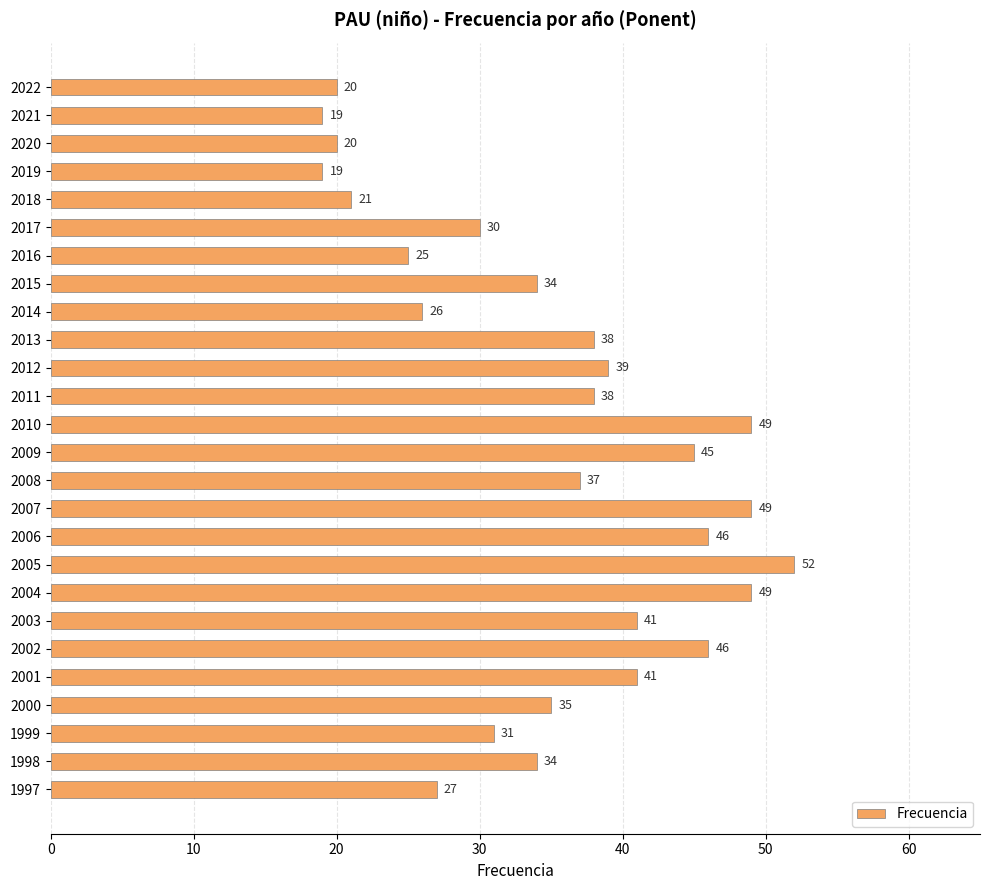

How many values are below 37?

13